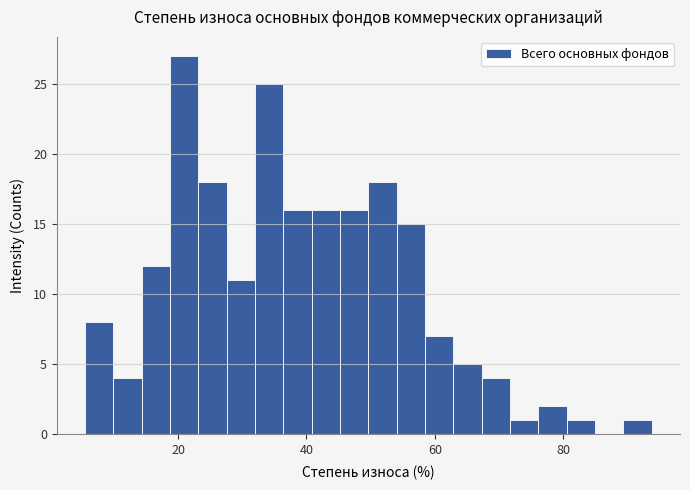

Around what value on the x-axis is the tallest bar? Give the approximate position of its centre, as read against the axis.

20